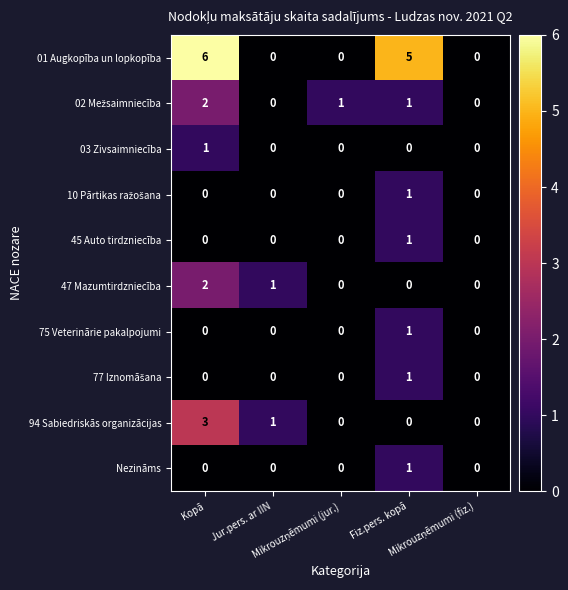

How many 47 Mazumtirdzniecība values are between 0 and 1?

4